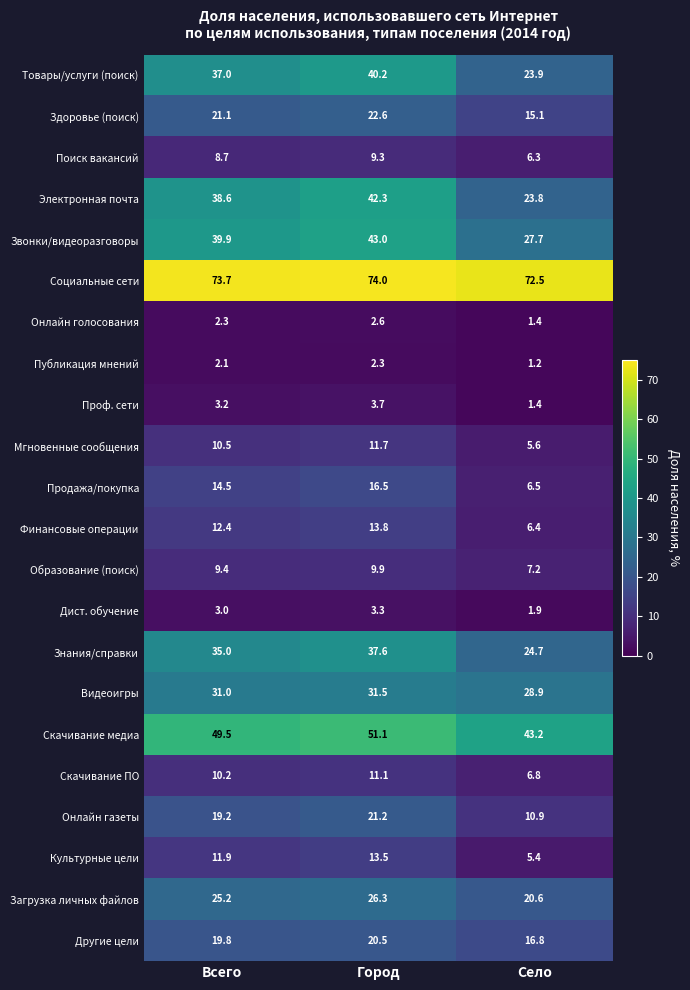

Where is Электронная почта nearest to the value 33?

Всего